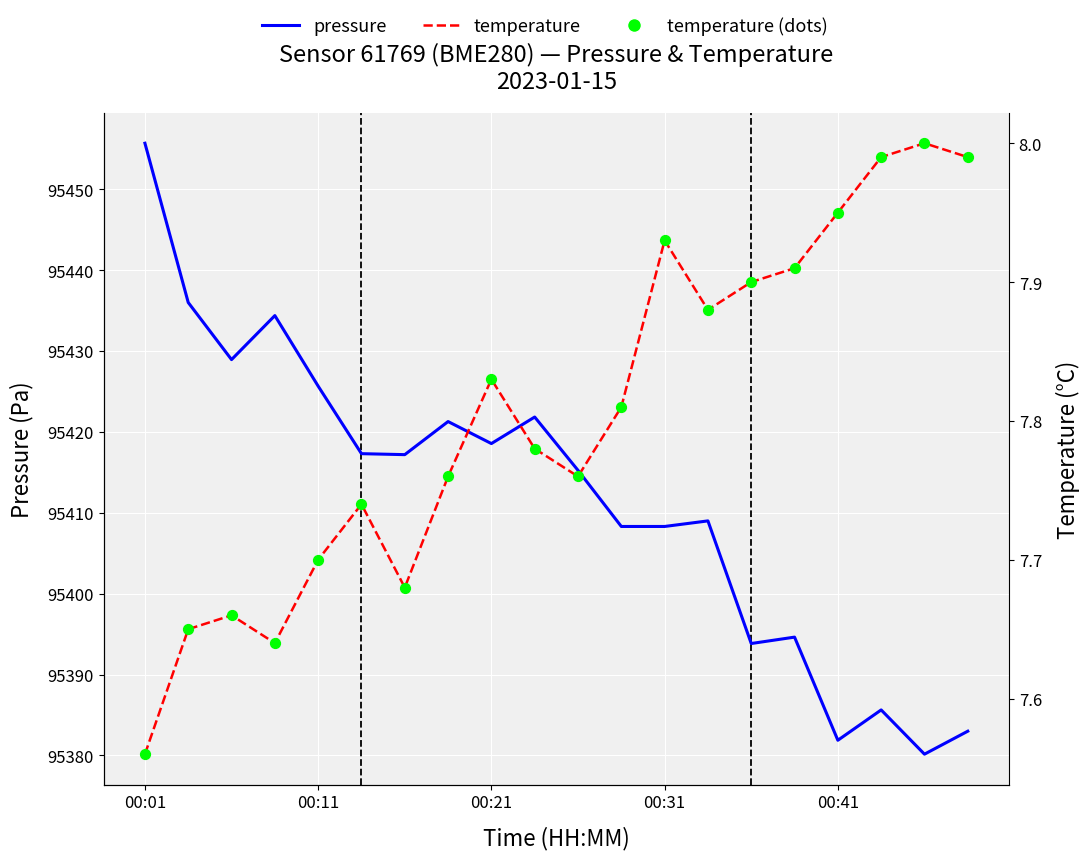

Which series reaches the maximum Y coordinate?

pressure